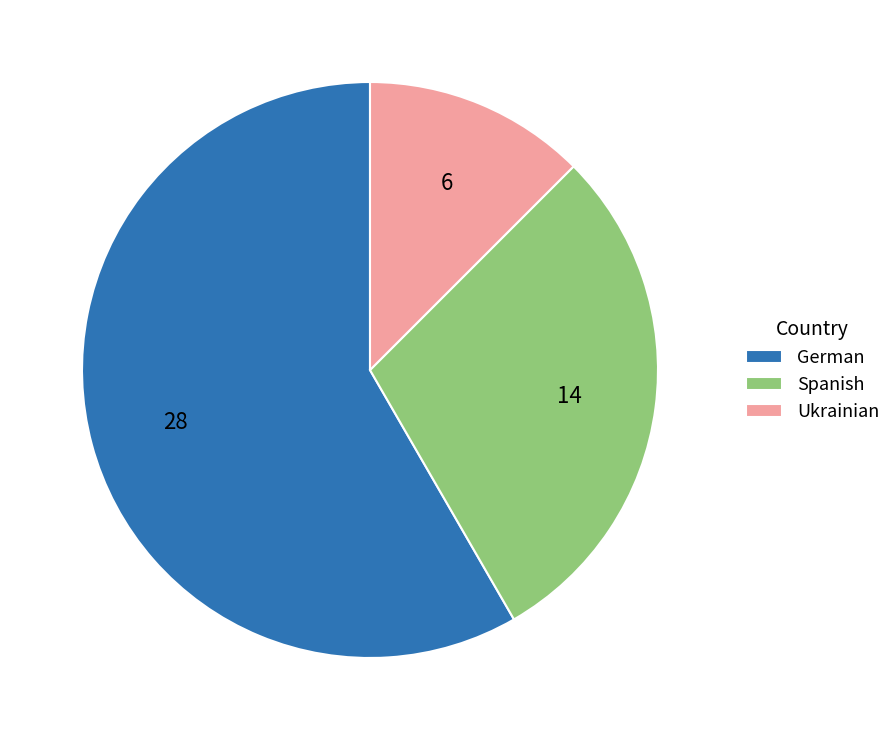

Does Ukrainian account for over 50% of the chart?

No